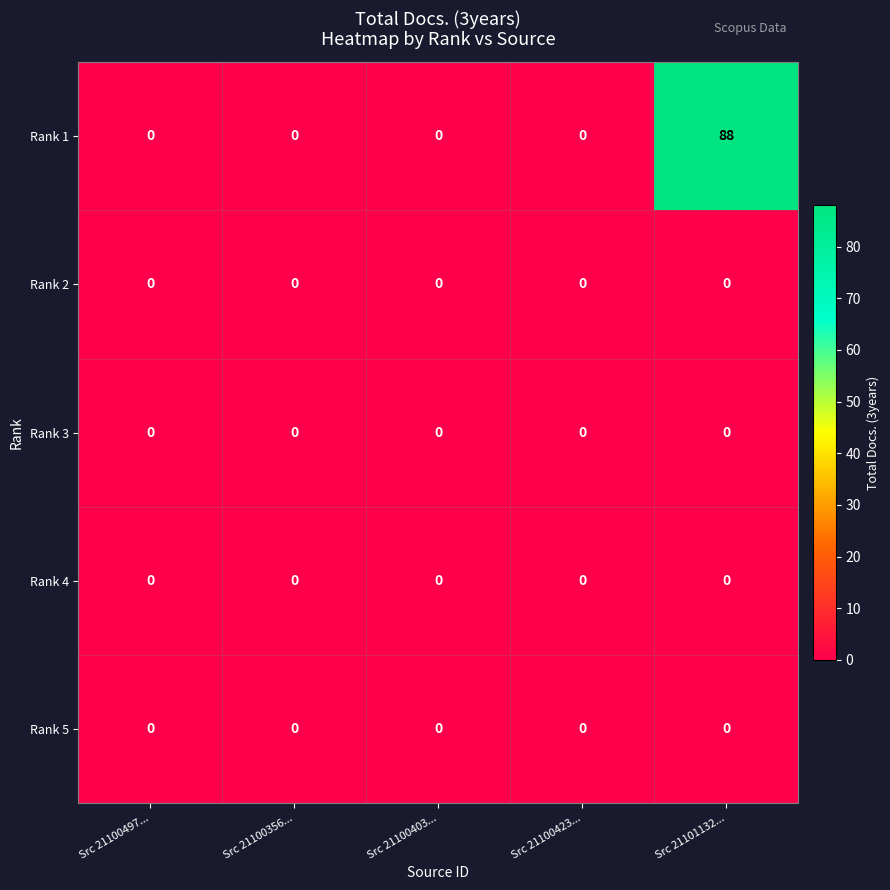

What is the sum of all Rank 1 values?

88